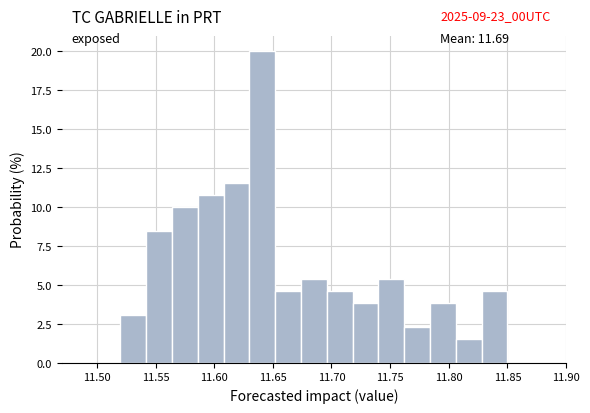

Over which range of the x-axis is the bar tallest?

11.630 to 11.652